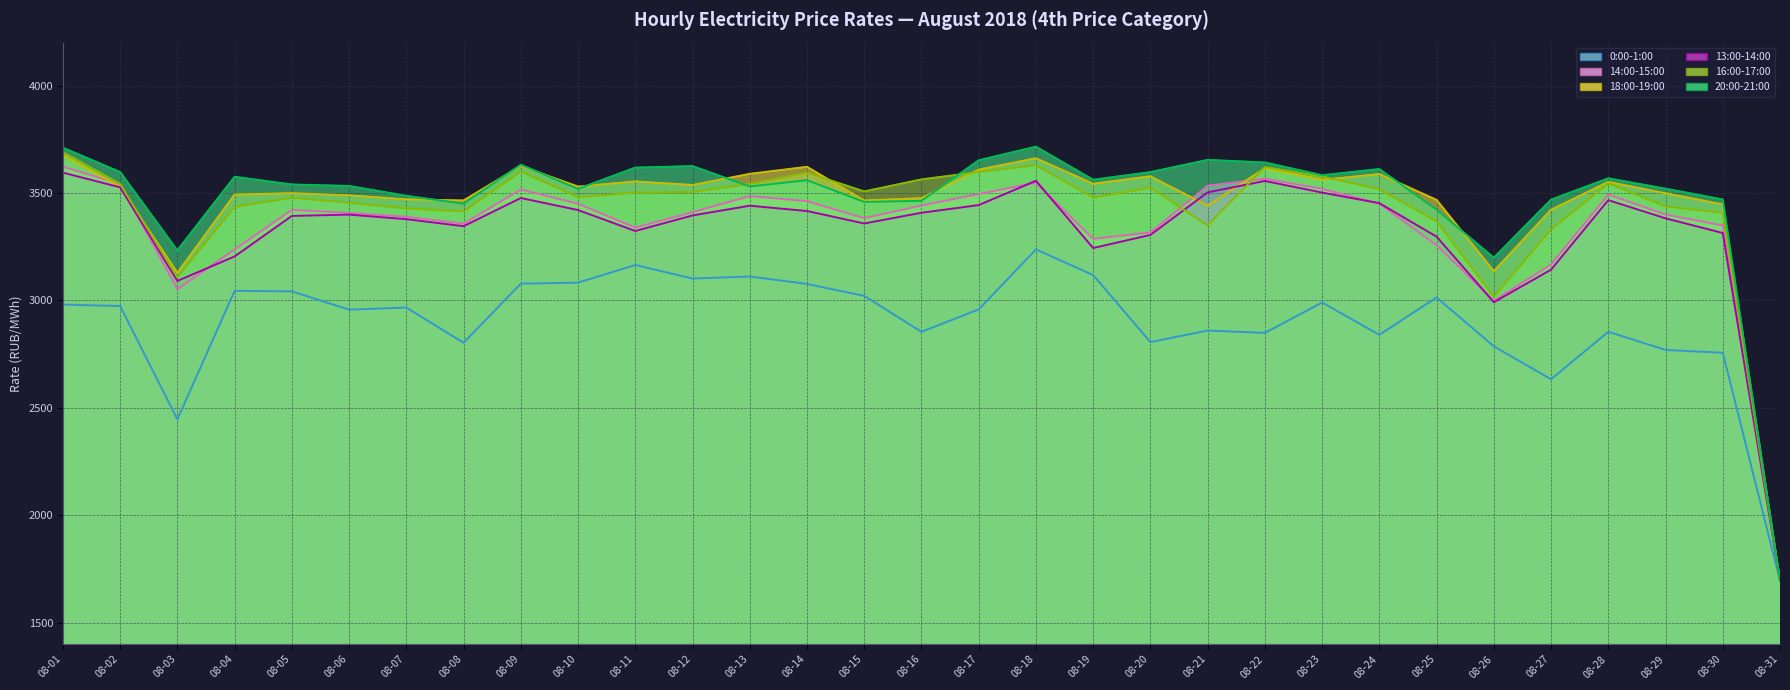

How many lines are shown in the chart?

6